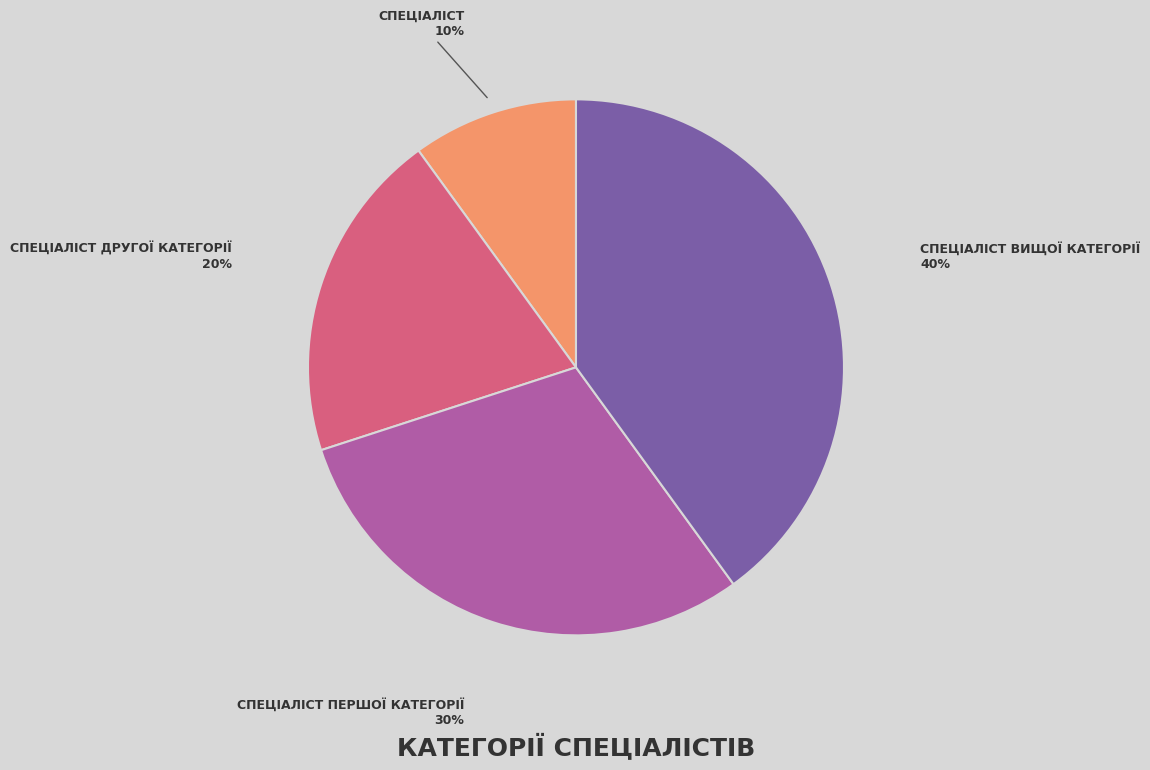

To the nearest percent, what is the difference between the largest and smallest slice percentages?

30%